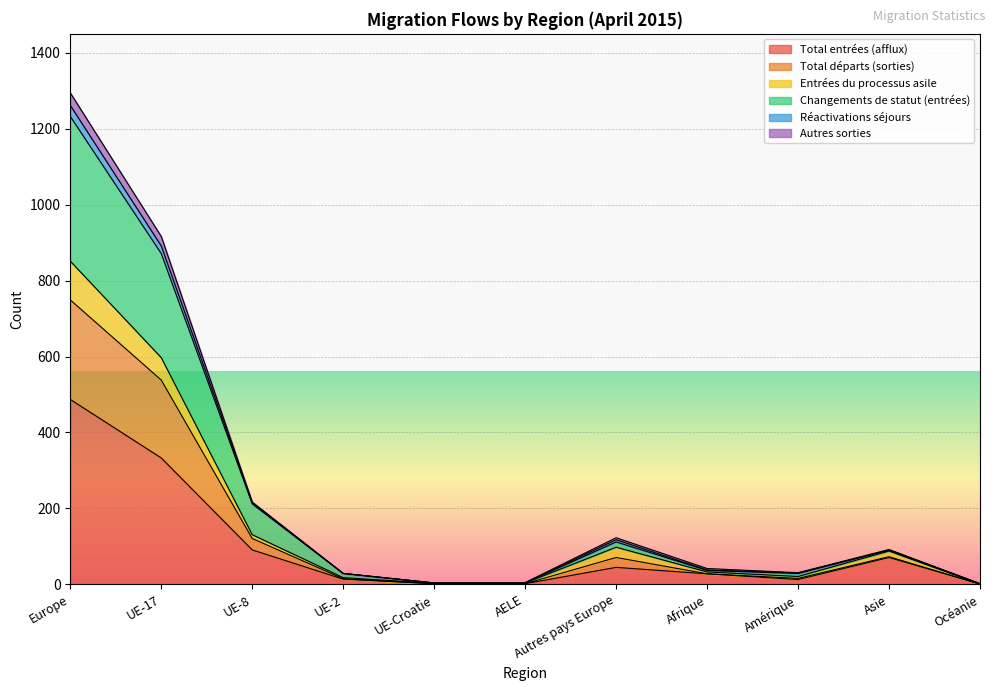

In Entrées du processus asile, how many points are lower than both neighbors (excluding endpoints)?

2